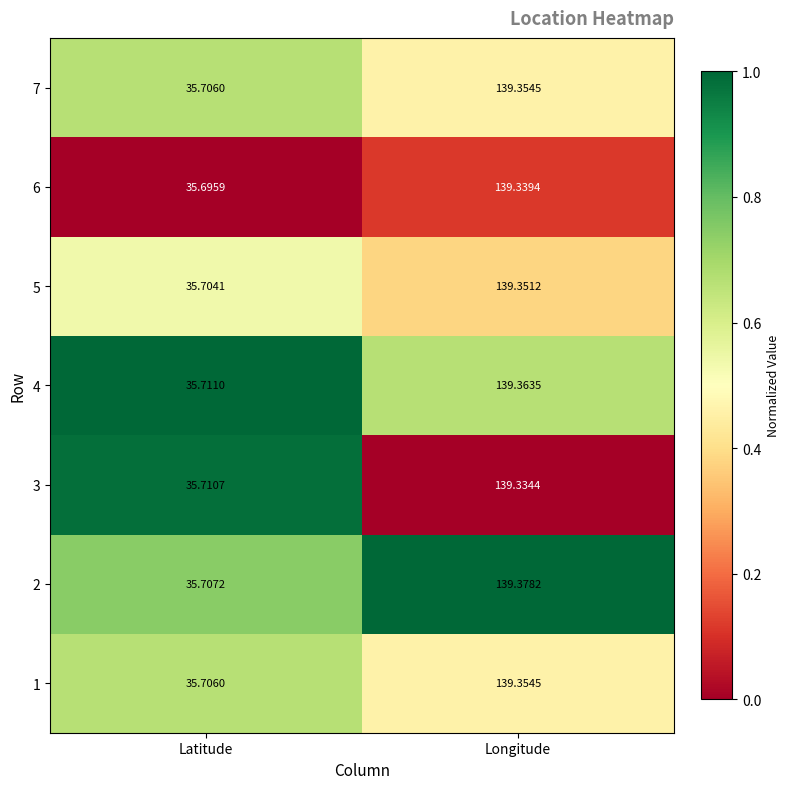

Where does the 7 series first go above 139?

Longitude